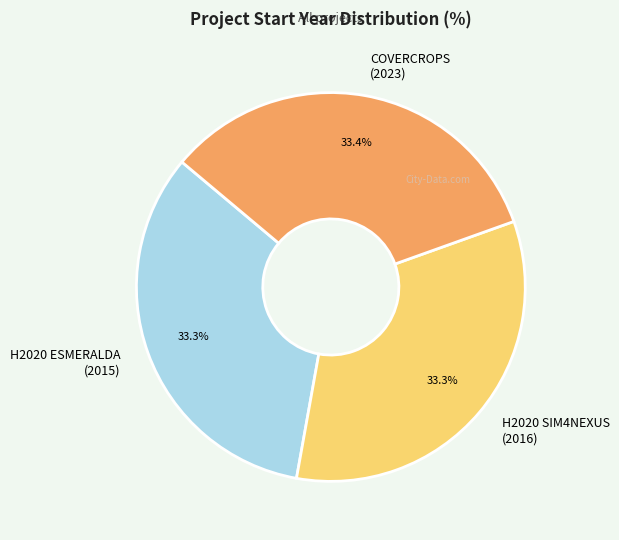

Do H2020 SIM4NEXUS (2016) and COVERCROPS (2023) together represent more than half of the pie?

Yes